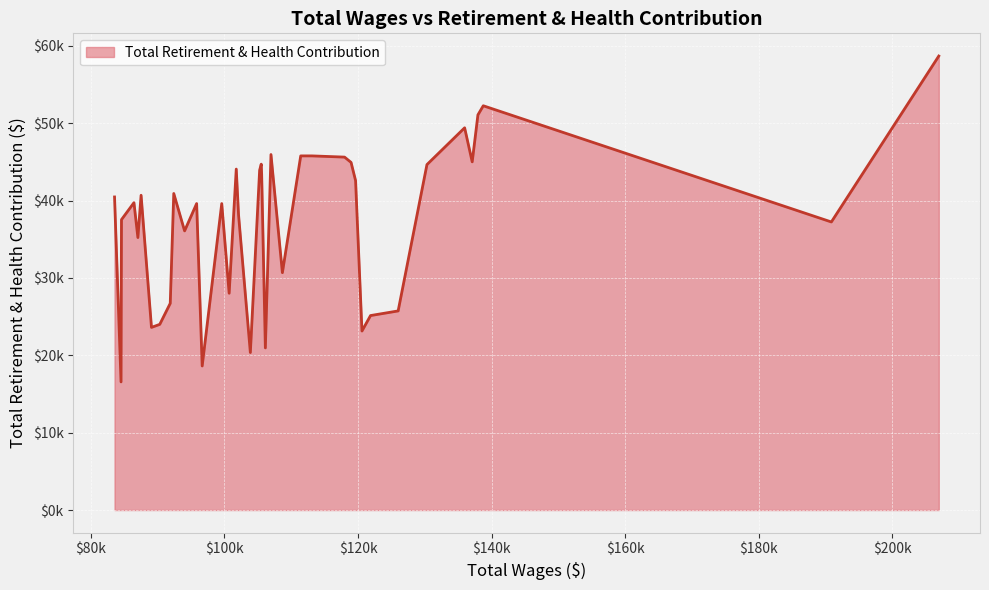

At which category does the data reach its first local peak?

2